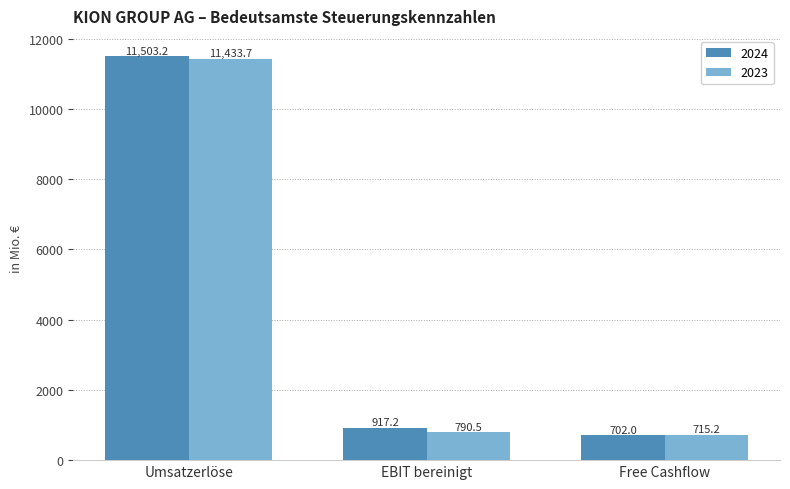

Are the bars horizontal?

No